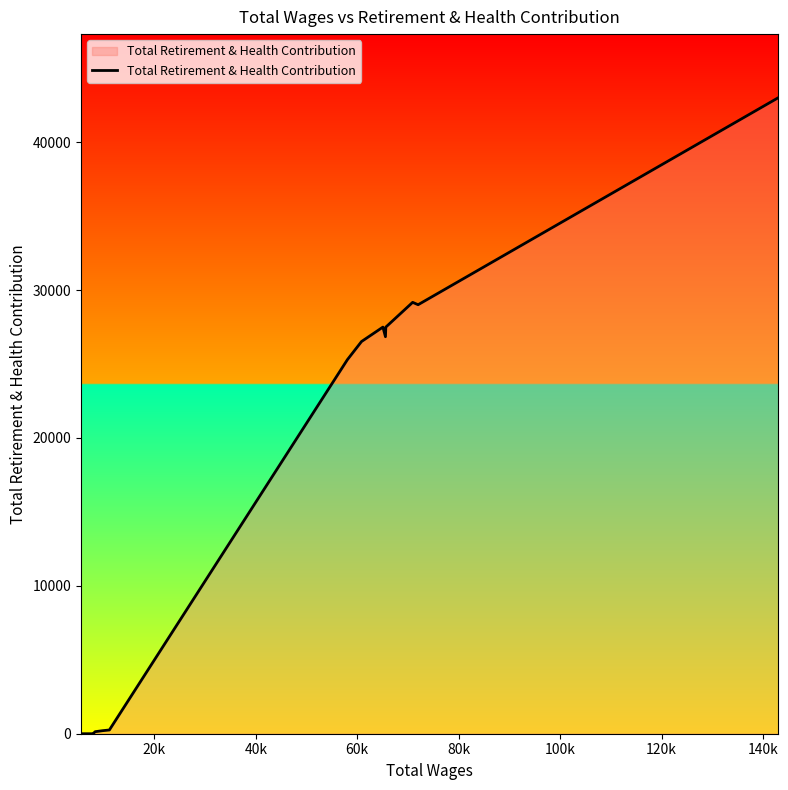

What is the maximum value shown in the chart?

43005